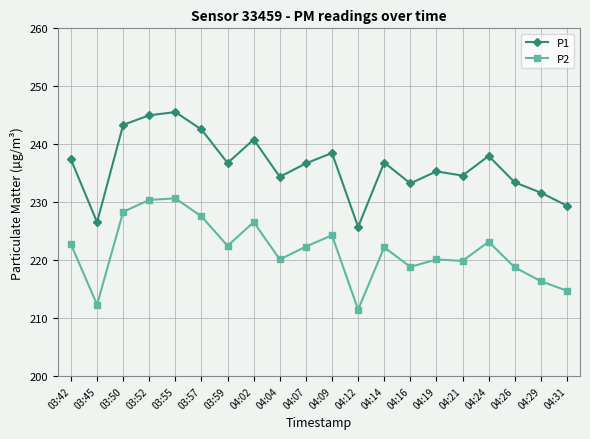

Which label corresponds to the smallest value in the chart?

04:12